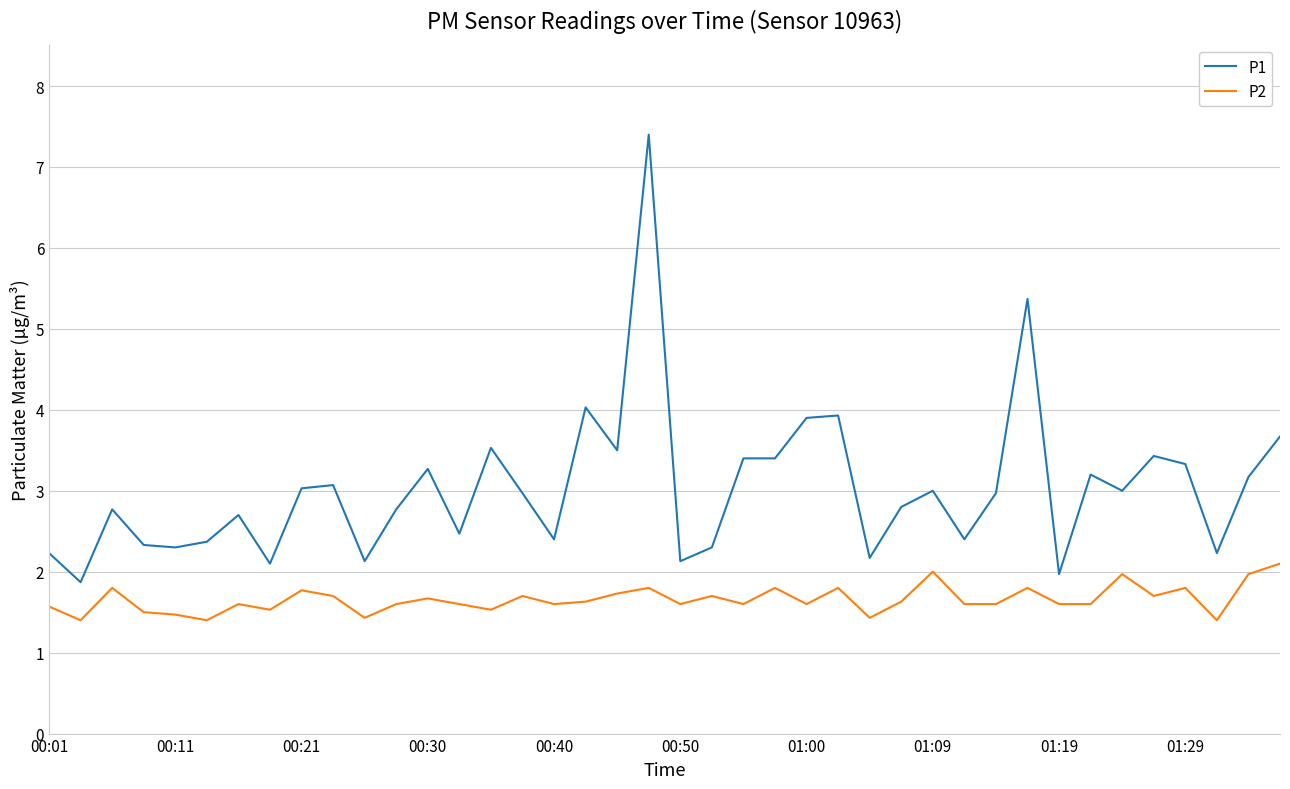

True or false: P1 and P2 intersect in this chart.

False